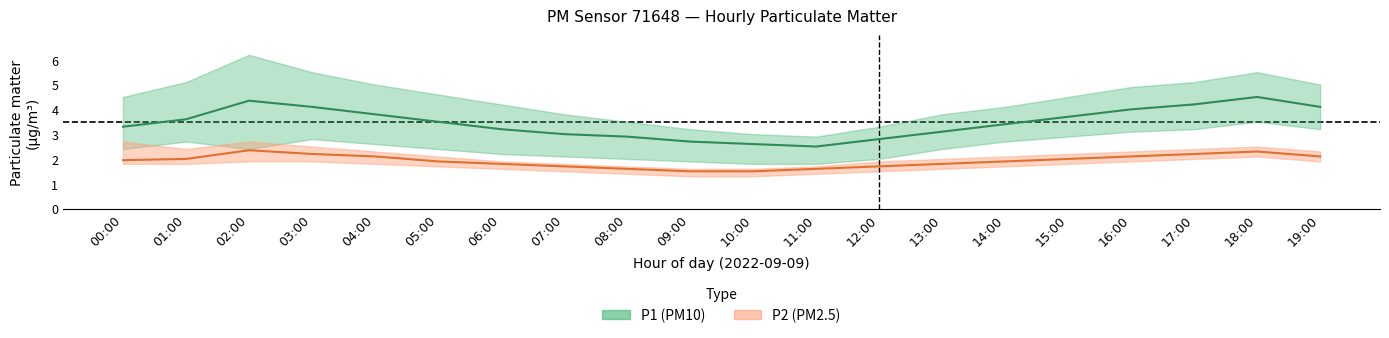

What is the difference between the maximum and minimum values in the P2_lower series?

0.8